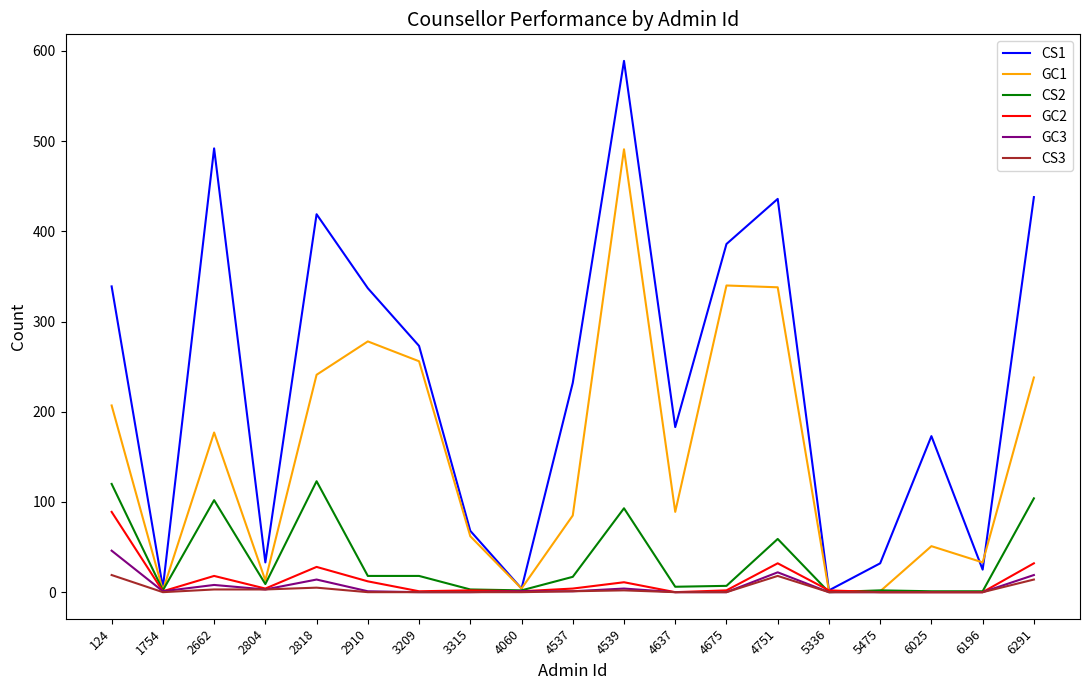

Which series has the largest total across all categories?

CS1